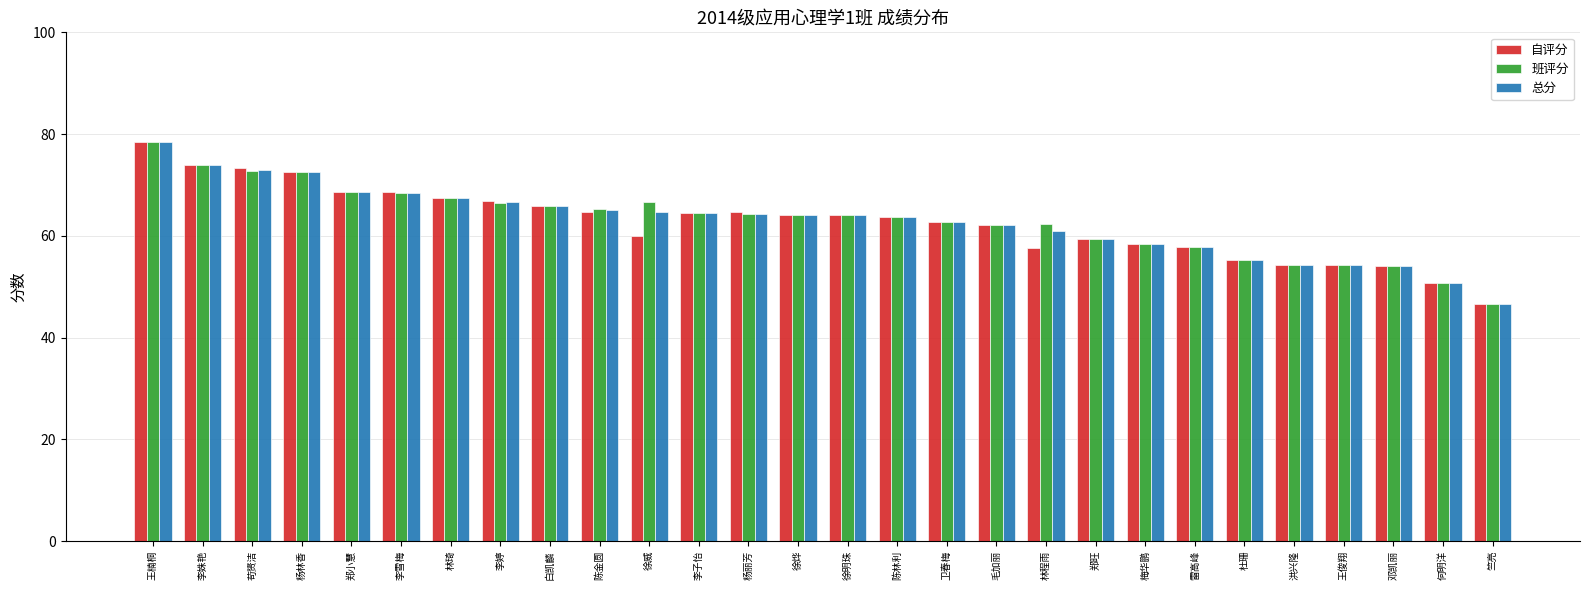

What position from the right is 洪兴隆?

5